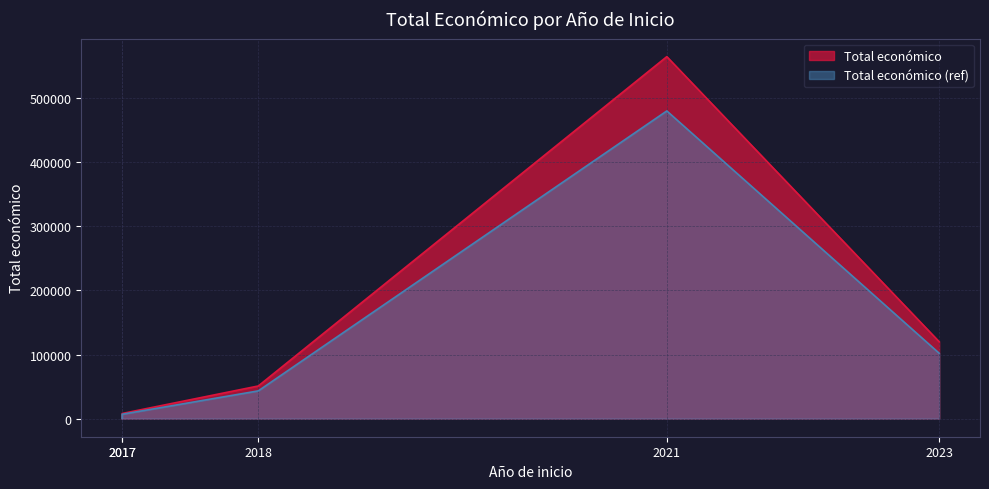

How many data points are above 50929?

2